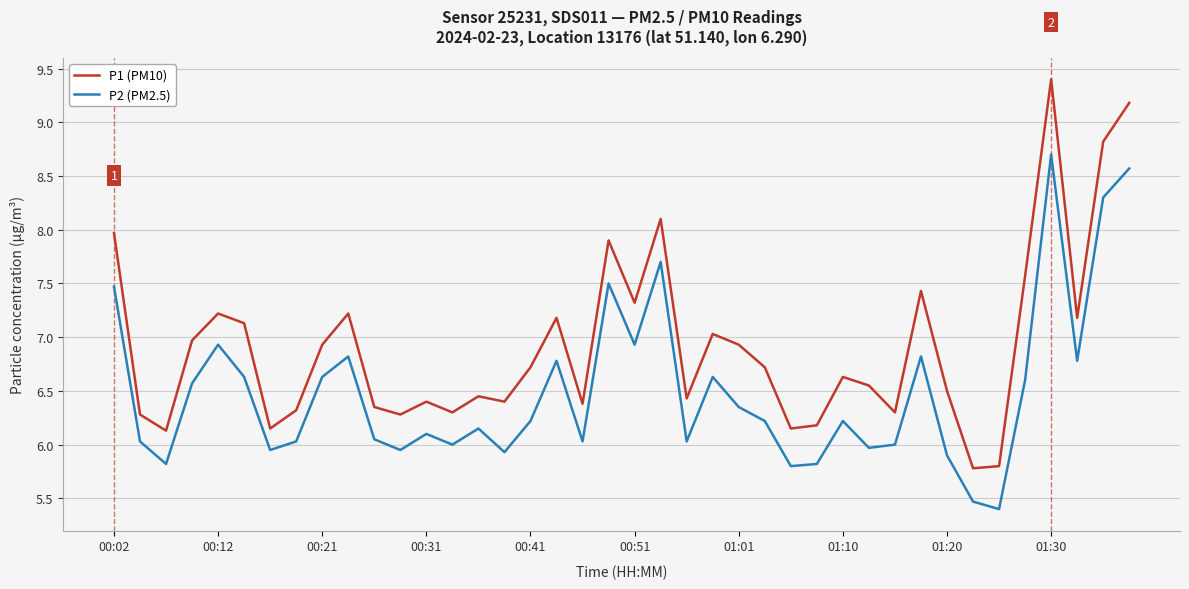

Which series has the largest total across all categories?

P1 (PM10)